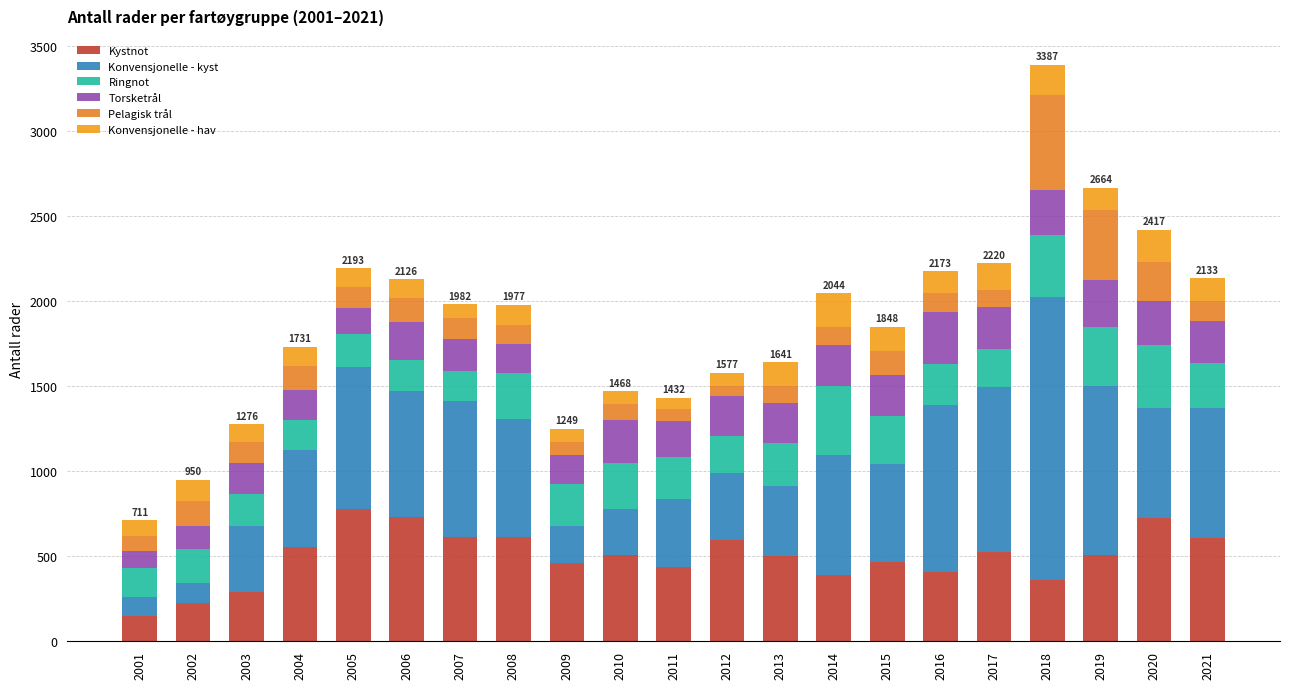

Does the chart contain stacked bars?

Yes